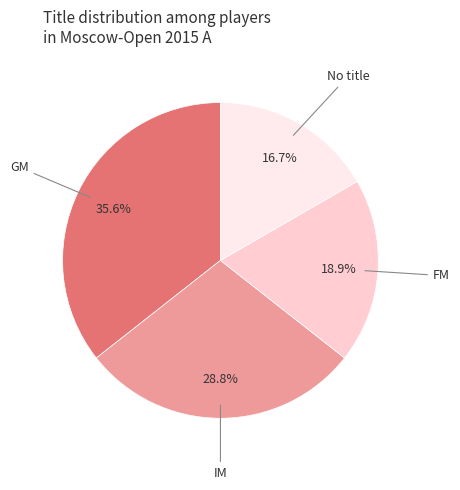

Is there any slice that represents more than half of the pie?

No